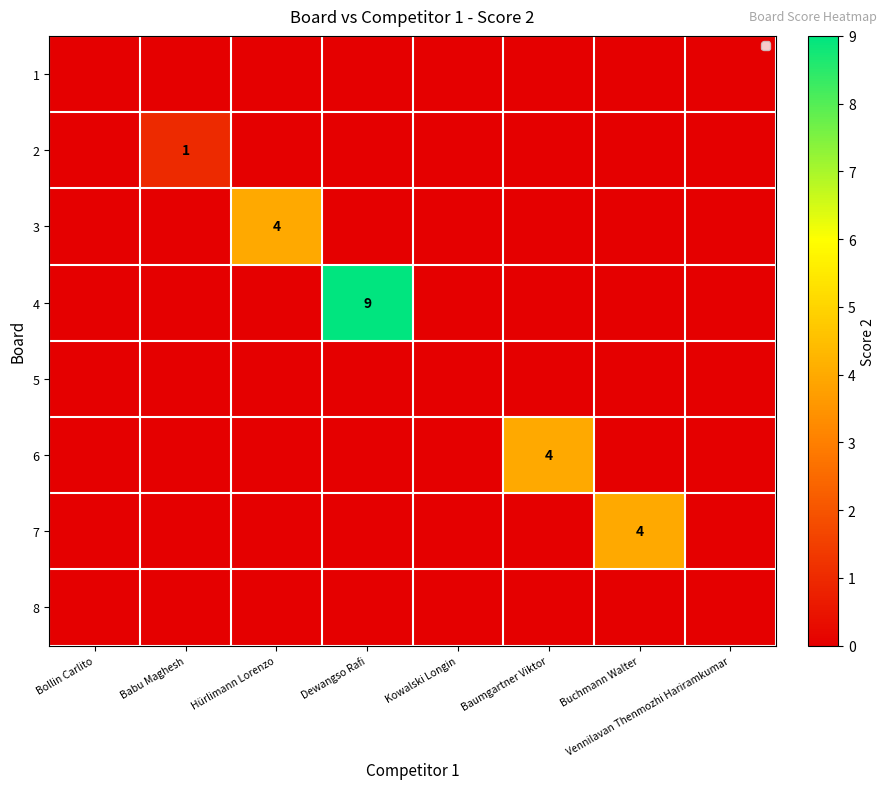

The value of 2 at Babu Maghesh is 2. True or false?

False